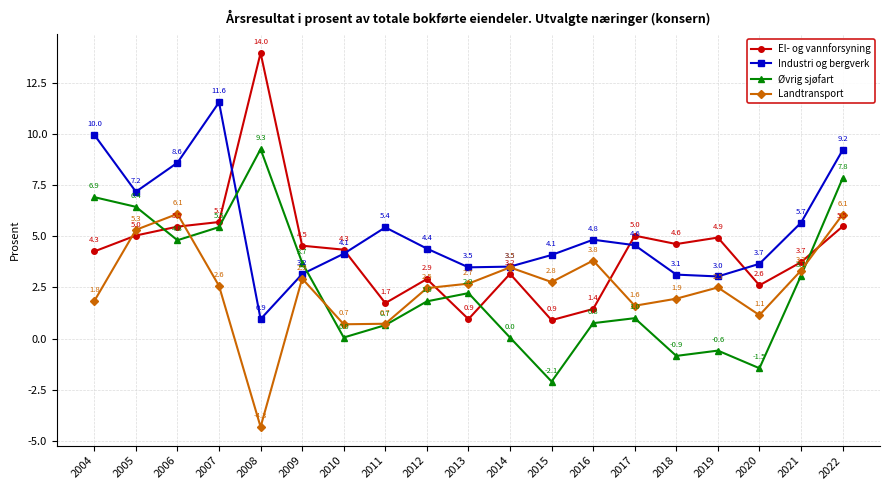

Where is Industri og bergverk nearest to the value 6?

2021